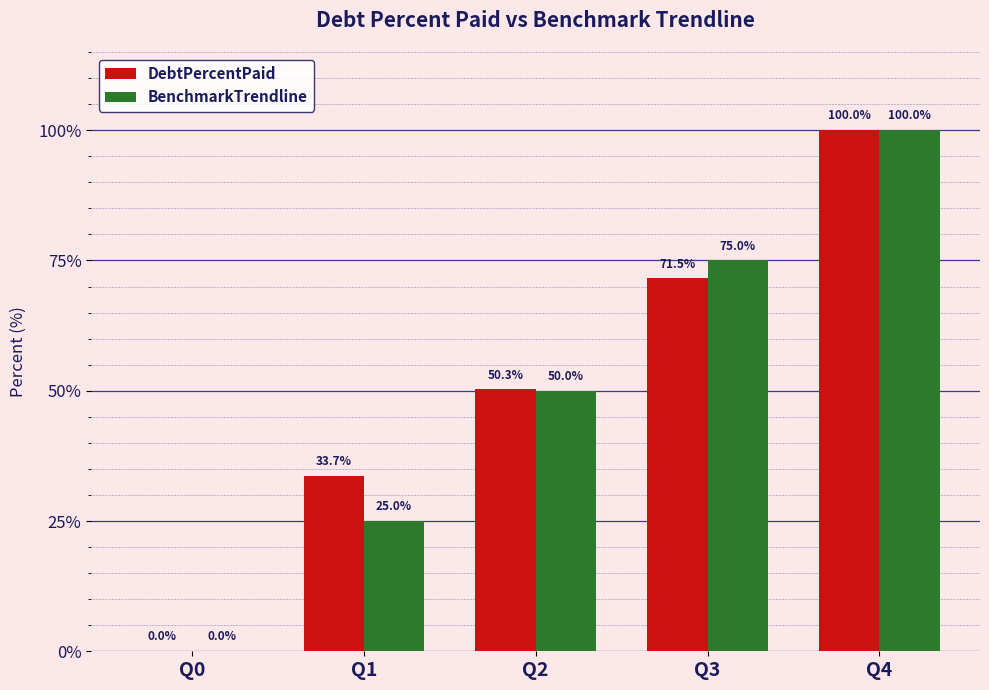

At which category is the sum across all series the highest?

Q4